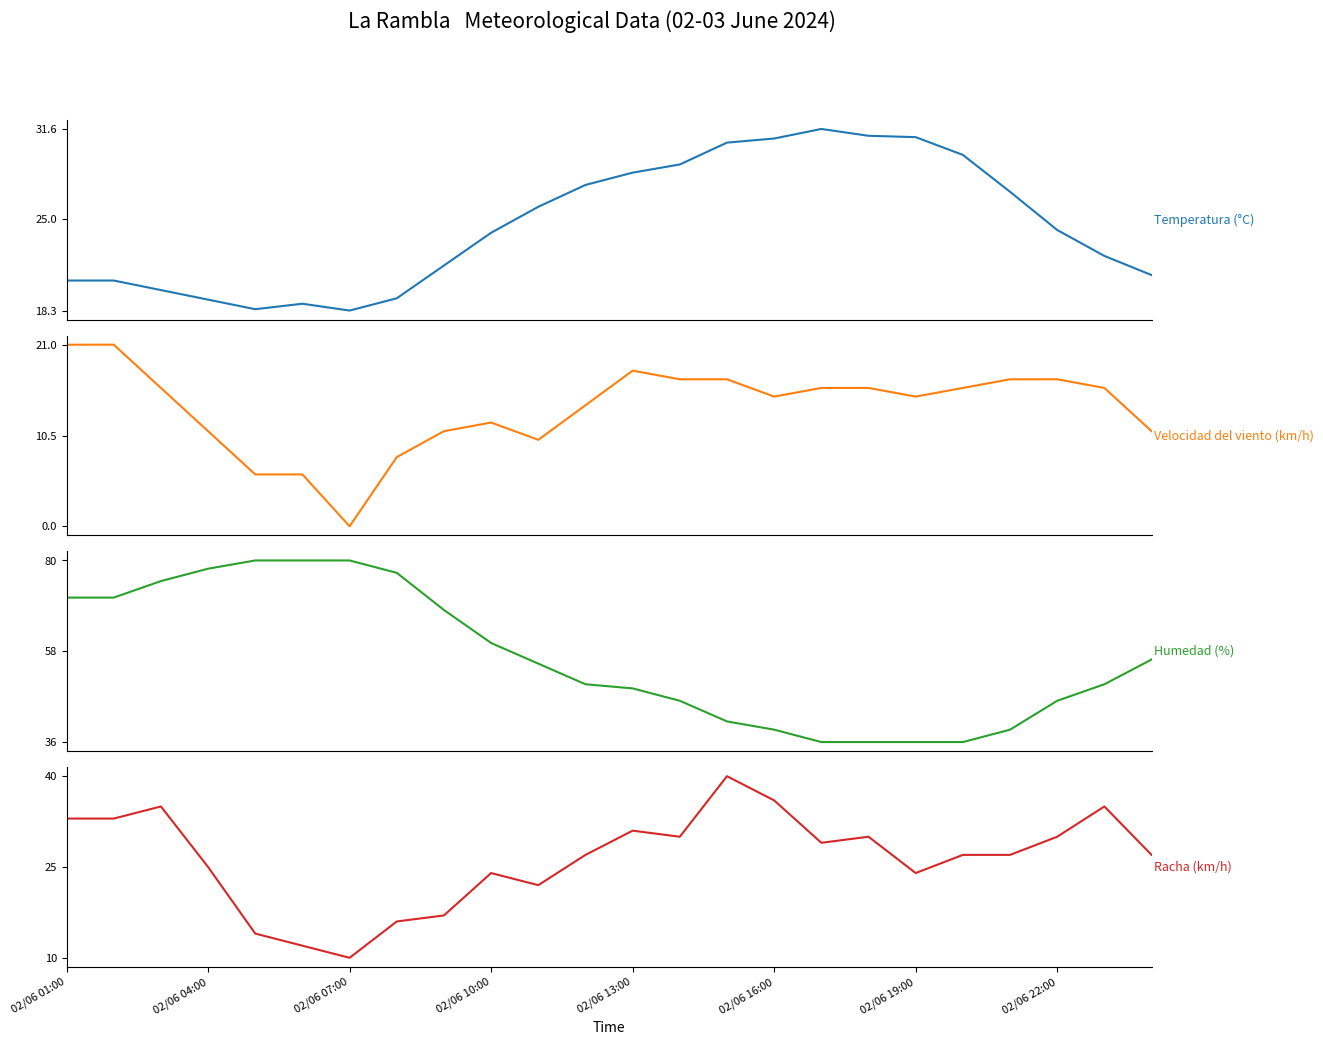

Is the value of Humedad (%) at 02/06 07:00 greater than the value of Temperatura (°C) at 11?

Yes